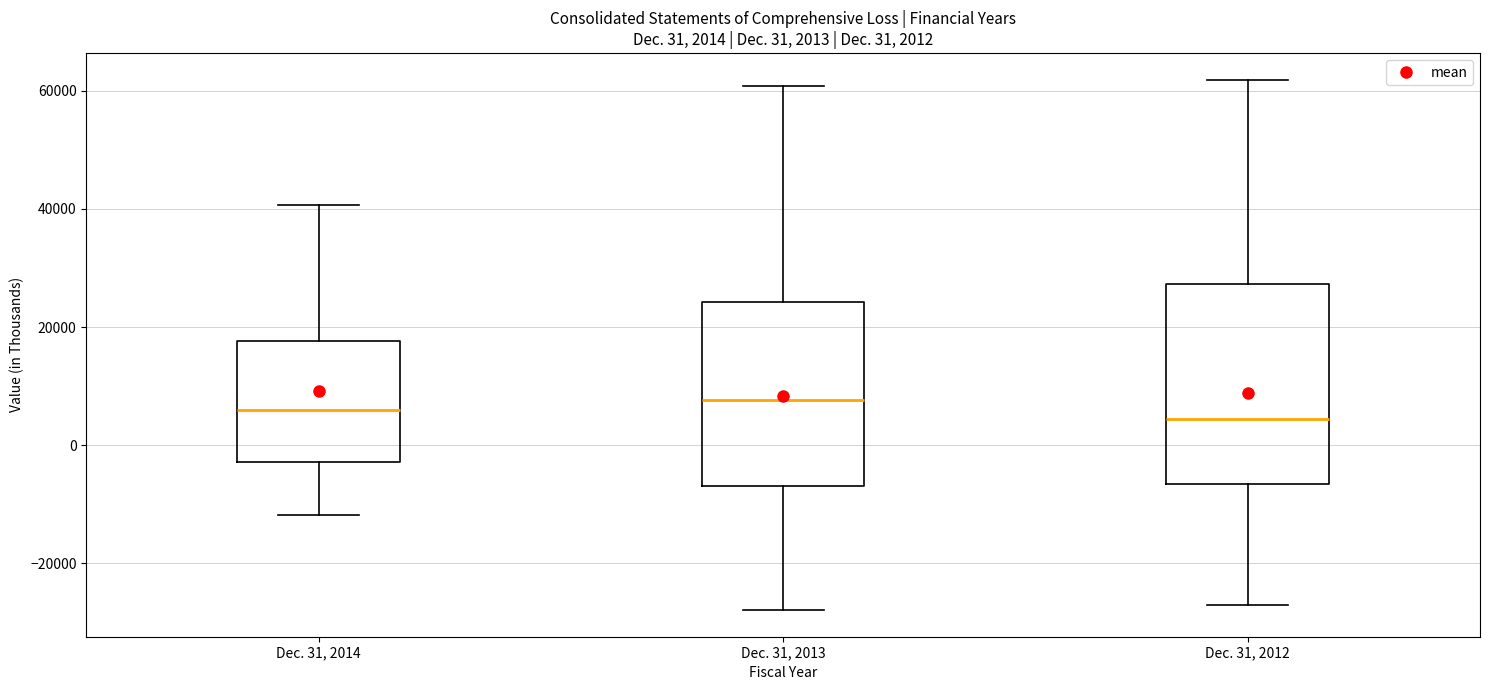

Which box is the tallest, from its lower edge to its upper edge?

Dec. 31, 2012